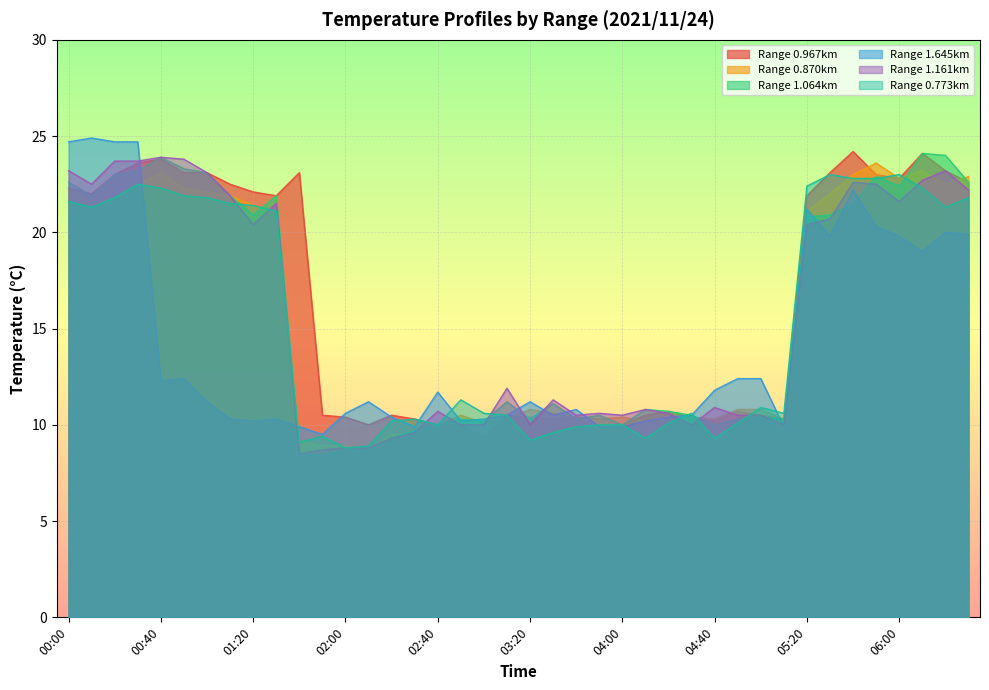

Reading left to right, extract all data points from this chart.

0.967: 22.3	22.0	23.0	23.6	23.8	23.1	23.1	22.5	22.1	21.9	23.1	10.5	10.4	10.0	10.5	10.3	10.0	10.0	9.4	10.5	10.4	10.3	10.4	9.7	10.0	10.5	10.7	10.4	10.2	10.7	10.5	10.3	21.9	23.1	24.2	23.0	22.8	24.1	23.2	22.6
0.870: 22.2	21.5	21.8	22.5	23.1	22.3	22.1	21.9	21.4	21.1	9.2	8.9	8.9	8.7	9.5	9.5	10.0	10.5	10.1	10.3	10.8	10.6	10.4	10.3	10.4	10.2	10.3	10.4	10.3	10.8	10.8	10.3	21.1	22.0	23.0	23.6	22.8	23.2	22.5	22.9
1.064: 22.6	21.9	23.0	23.2	23.9	23.3	23.1	21.9	20.9	21.9	8.5	8.4	8.7	8.7	9.3	9.7	10.0	10.3	10.2	11.2	10.3	11.1	10.3	10.5	10.0	10.8	10.7	10.5	10.0	10.3	10.4	10.3	20.8	20.9	21.5	22.9	22.4	24.1	24.0	22.6
1.645: 24.7	24.9	24.7	24.7	12.3	12.4	11.2	10.3	10.2	10.3	9.9	9.5	10.6	11.2	10.4	9.9	11.7	10.2	10.3	10.5	11.2	10.5	10.8	9.9	9.9	10.2	10.4	10.5	11.8	12.4	12.4	9.9	21.2	19.8	22.2	20.3	19.8	19.0	20.0	19.9
1.161: 23.2	22.5	23.7	23.7	23.9	23.8	23.1	21.9	20.4	21.5	8.5	8.7	8.8	8.8	9.3	9.6	10.7	10.0	10.0	11.9	10.0	11.3	10.5	10.6	10.5	10.8	10.6	10.0	10.9	10.5	10.5	10.0	20.4	20.7	22.6	22.5	21.6	22.7	23.2	22.2
0.773: 21.6	21.3	21.8	22.5	22.3	21.9	21.8	21.5	21.4	21.1	9.1	9.4	8.8	8.9	10.2	10.3	10.0	11.3	10.6	10.5	9.2	9.6	9.9	10.0	10.0	9.3	10.1	10.6	9.3	10.1	10.9	10.6	22.4	23.0	22.8	22.8	23.0	22.3	21.3	21.8